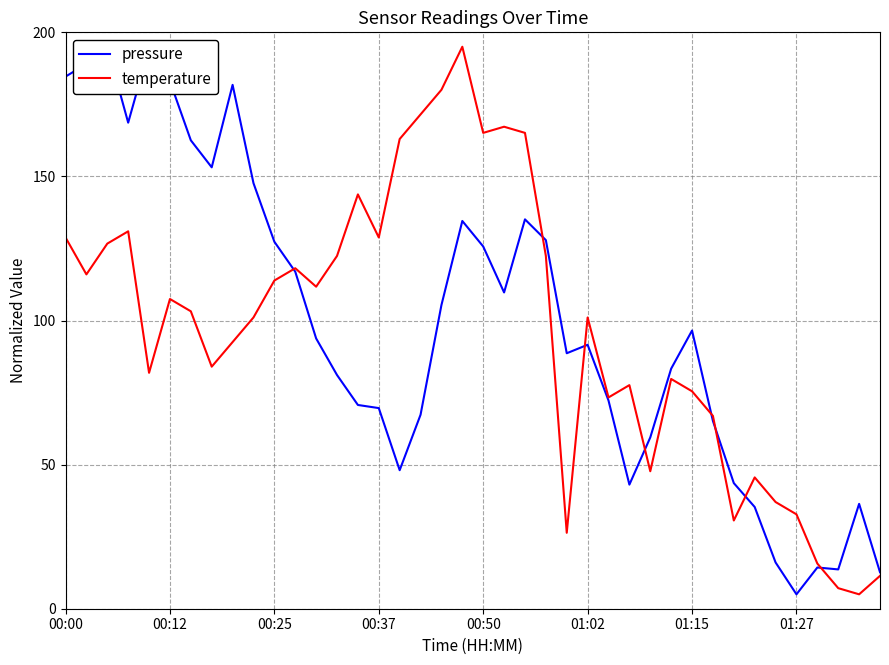

What is the highest value of the temperature series?

195.0